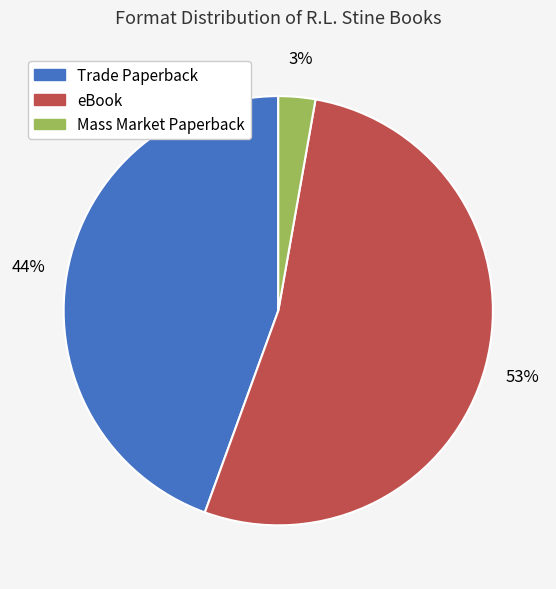

Count the number of slices in the pie.

3